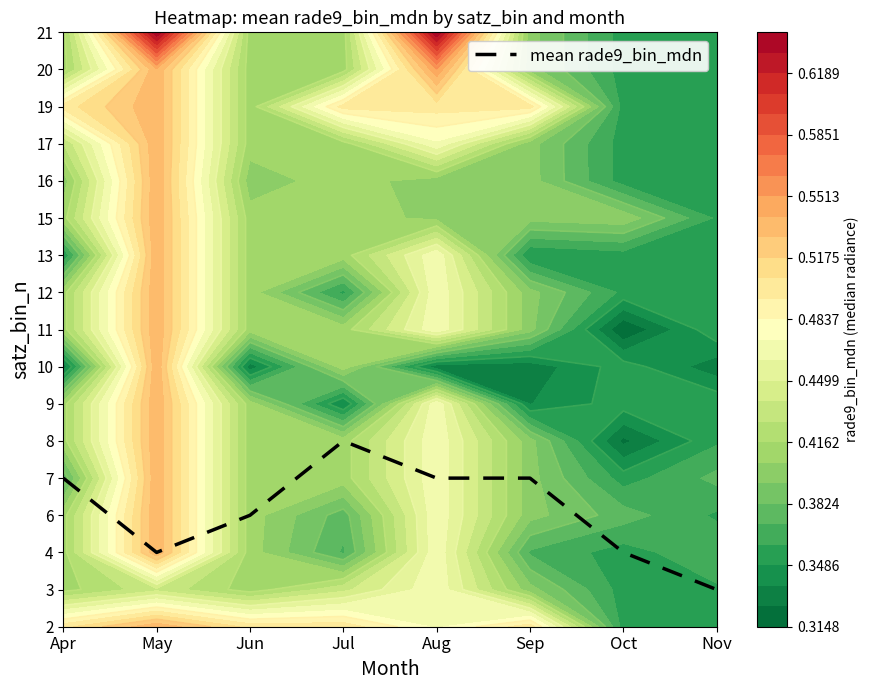

Which has a higher value, Jul or Apr?

Jul